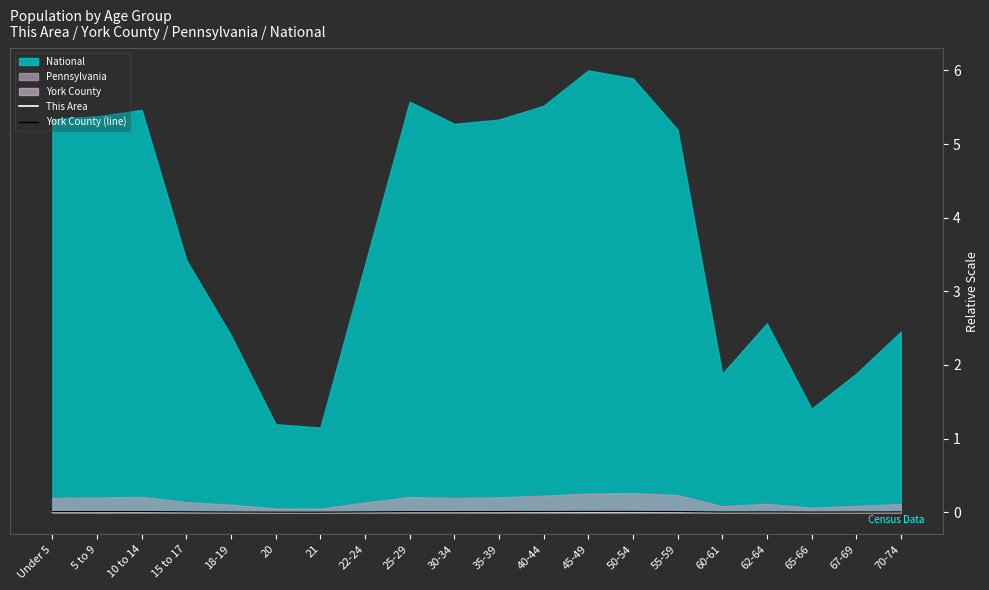

Where is the first local minimum for York County (line)?

21